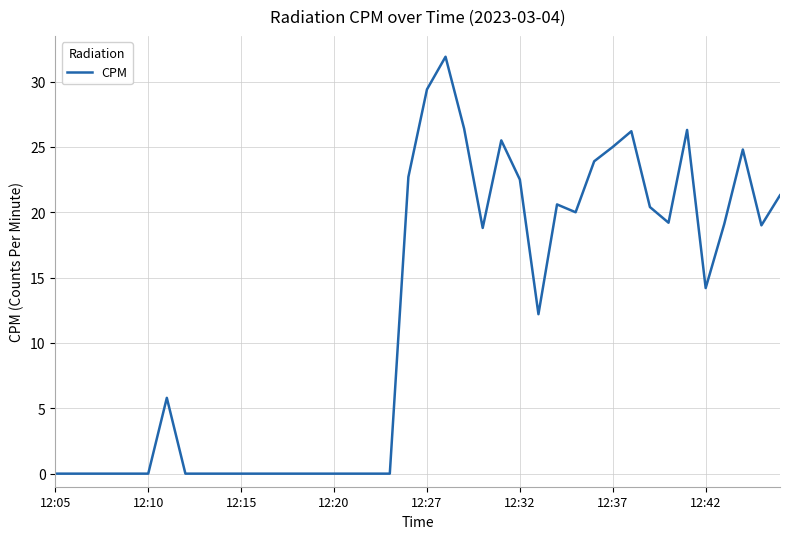

What is the maximum value shown in the chart?

31.9